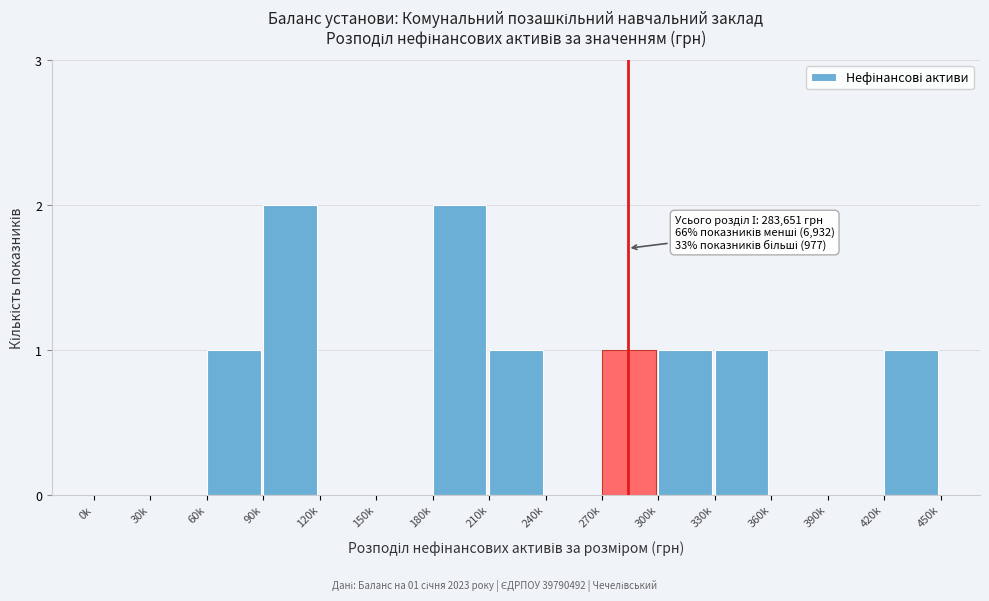

Reading right to left, what are all the values shown in this chart?

420k=1	390k=0	360k=0	330k=1	300k=1	270k=1	240k=0	210k=1	180k=2	150k=0	120k=0	90k=2	60k=1	30k=0	0k=0